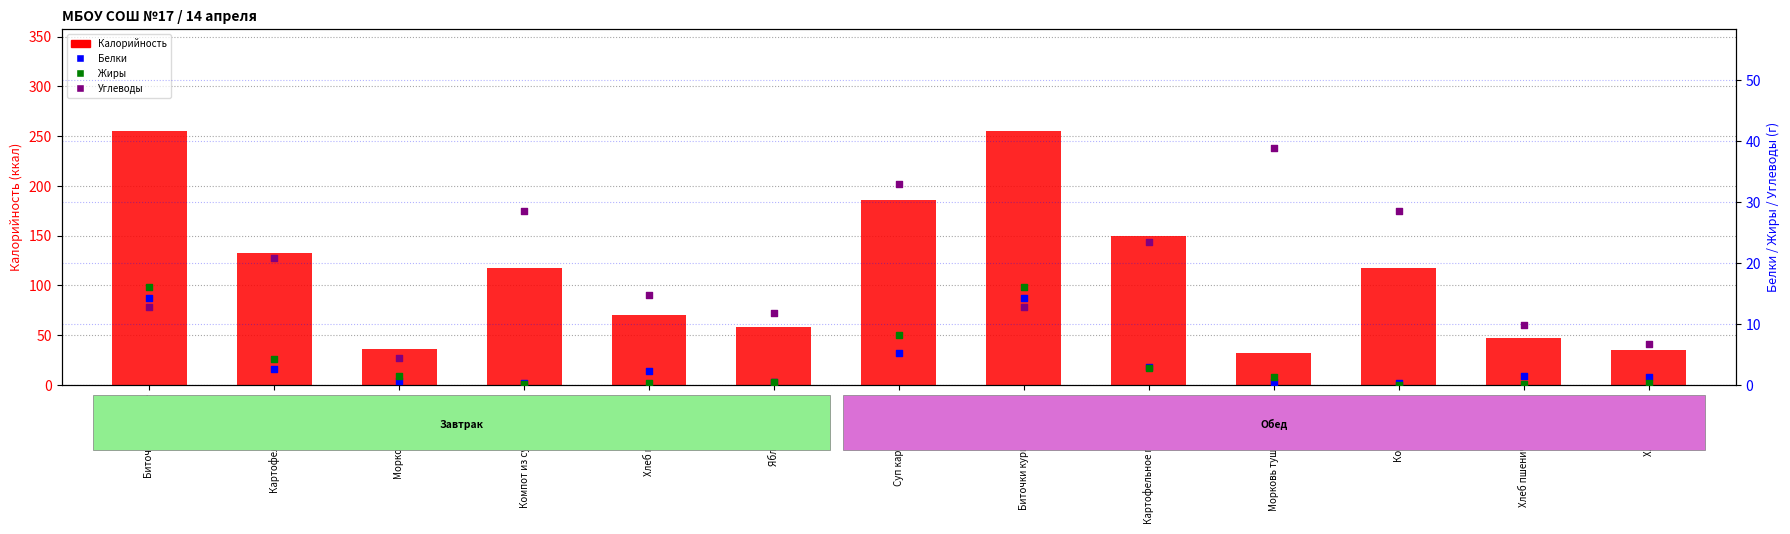

At how many categories does at least one series exceed 21?

13